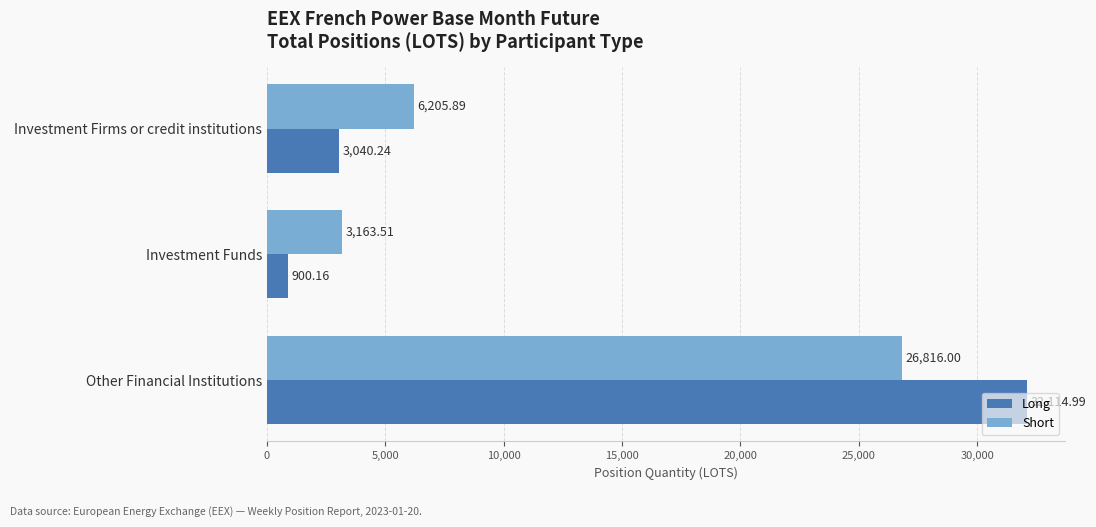

What is the sum of the Short values at Other Financial Institutions and Investment Firms or credit institutions?

33021.9